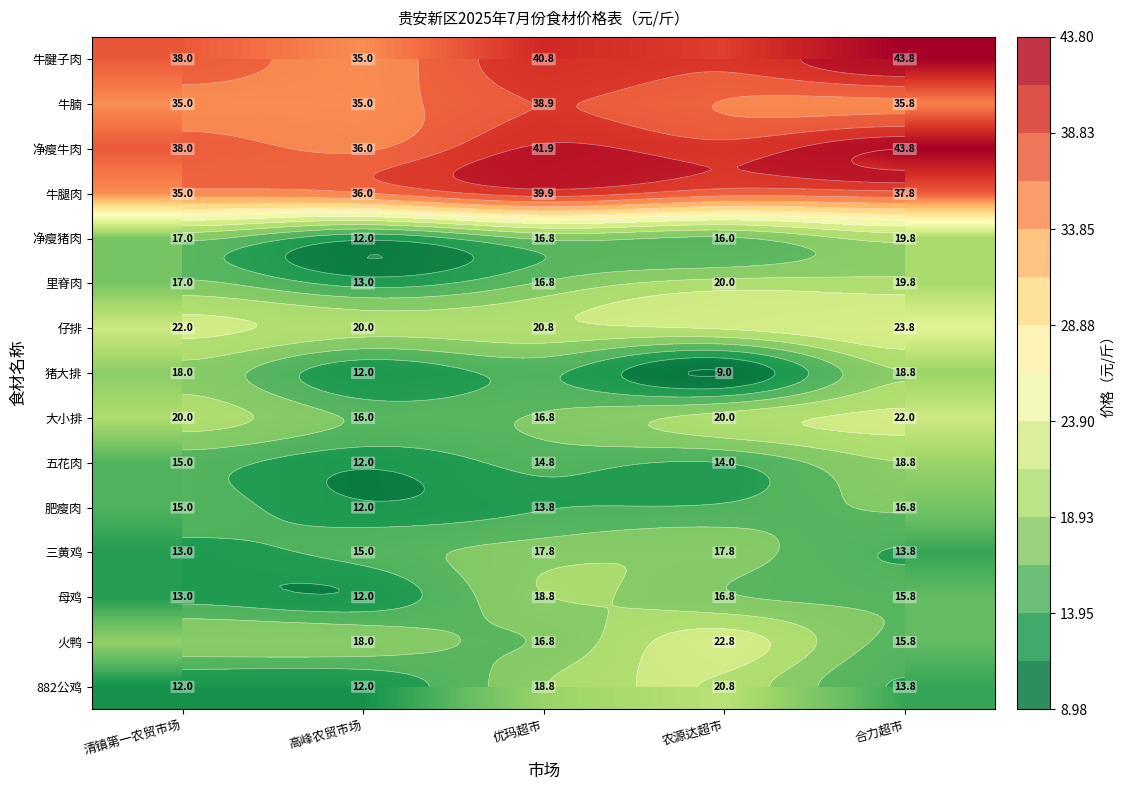

At which label does 882公鸡 first exceed 13?

优玛超市